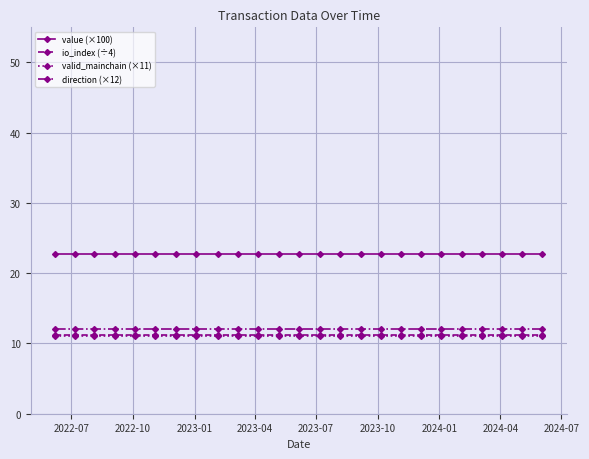

True or false: direction (×12) and valid_mainchain (×11) cross at least once.

False